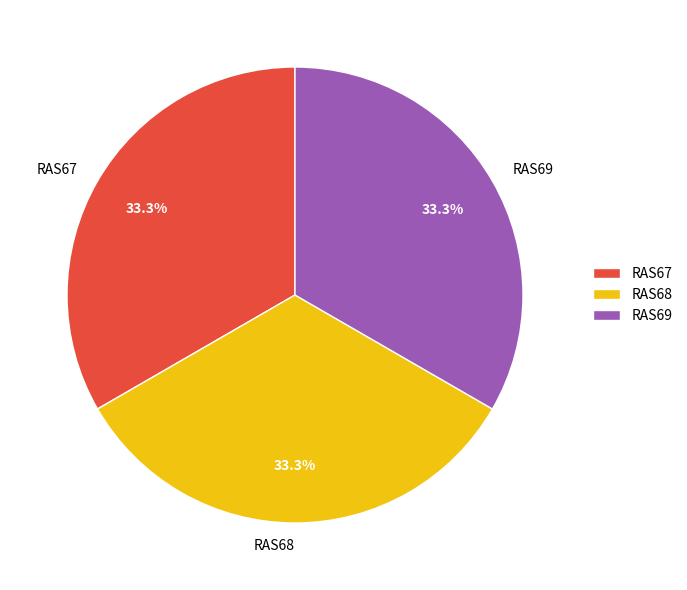

What percentage do RAS68 and RAS67 together represent?

66.7%